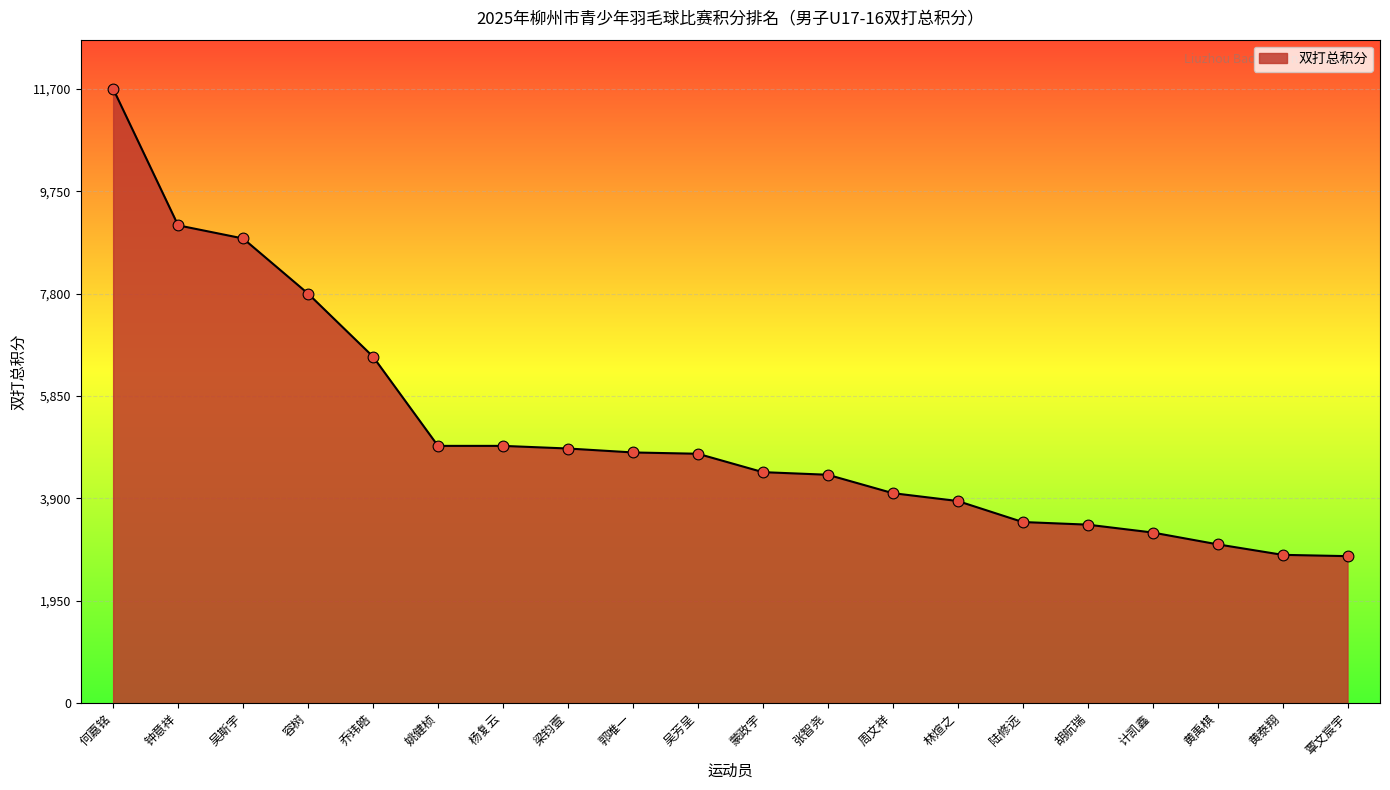

Which has a higher value, 林煊之 or 吴芳呈?

吴芳呈